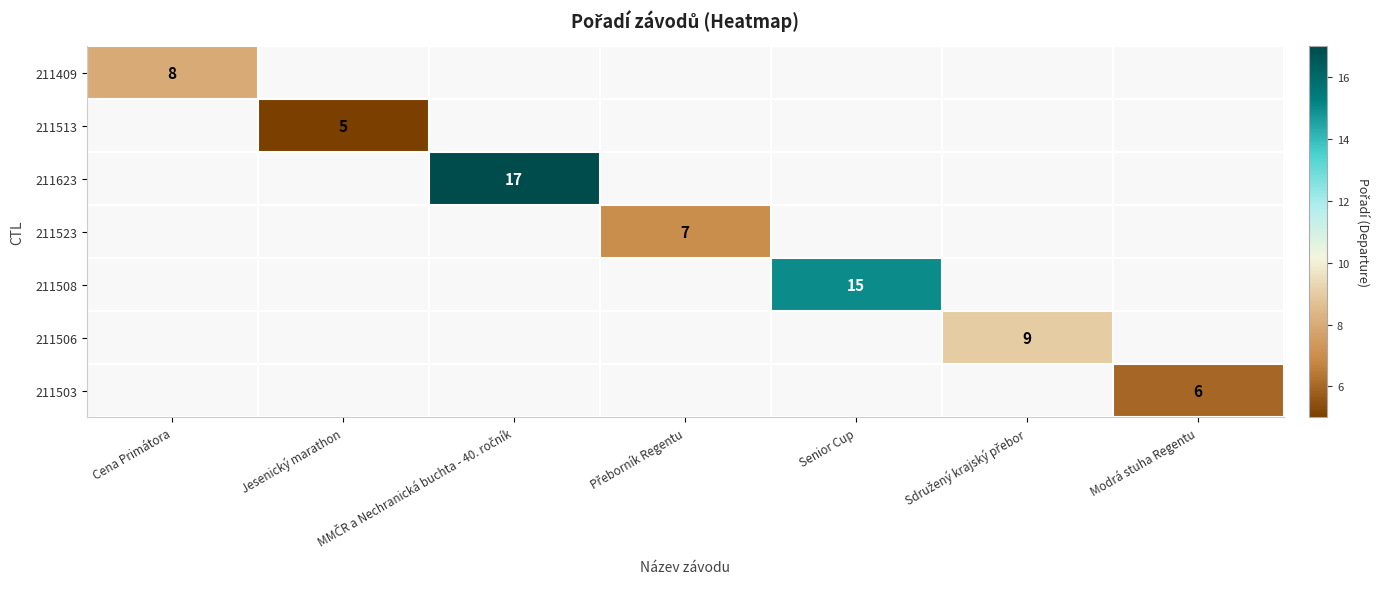

Is it true that 211503 equals 6 at Modrá stuha Regentu?

True